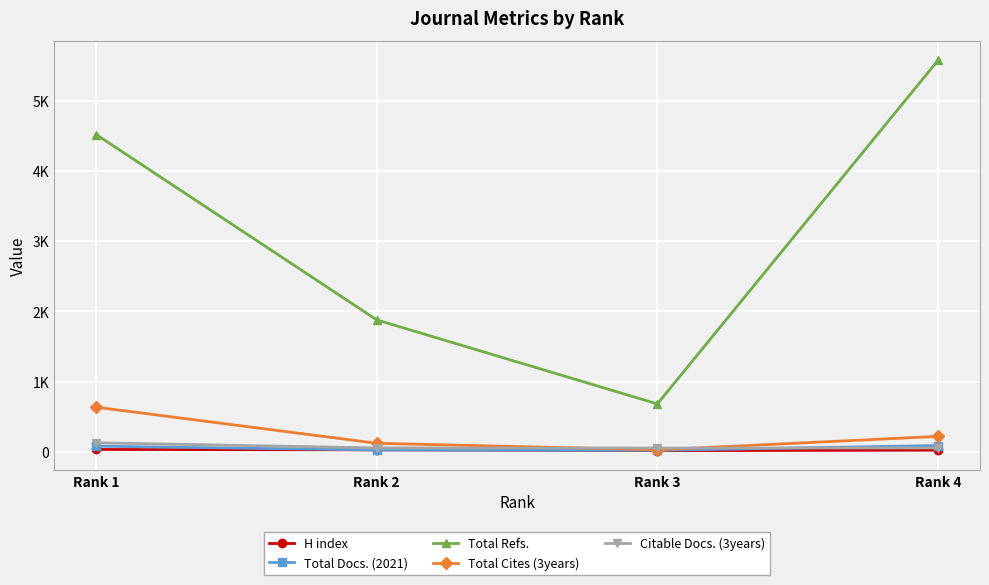

At which category is the sum across all series the highest?

Rank 4